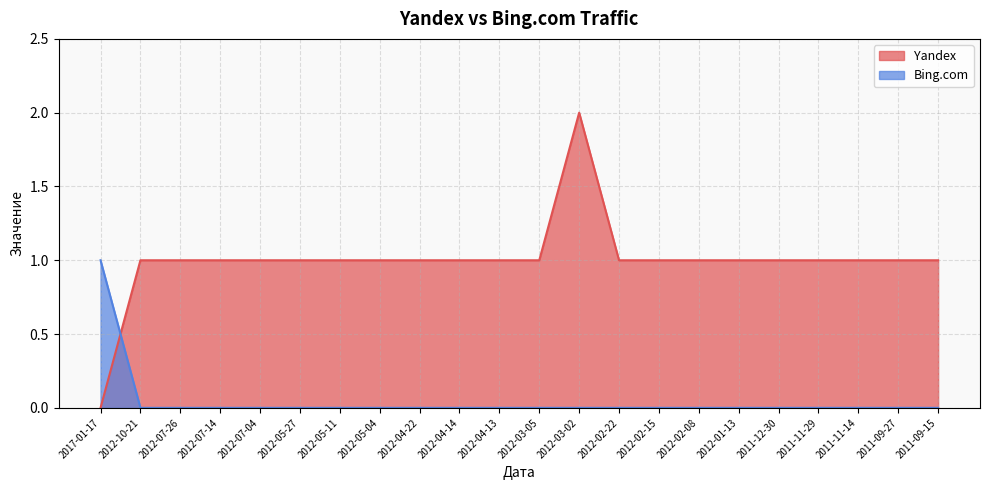

What position from the left is 2012-04-22?

9